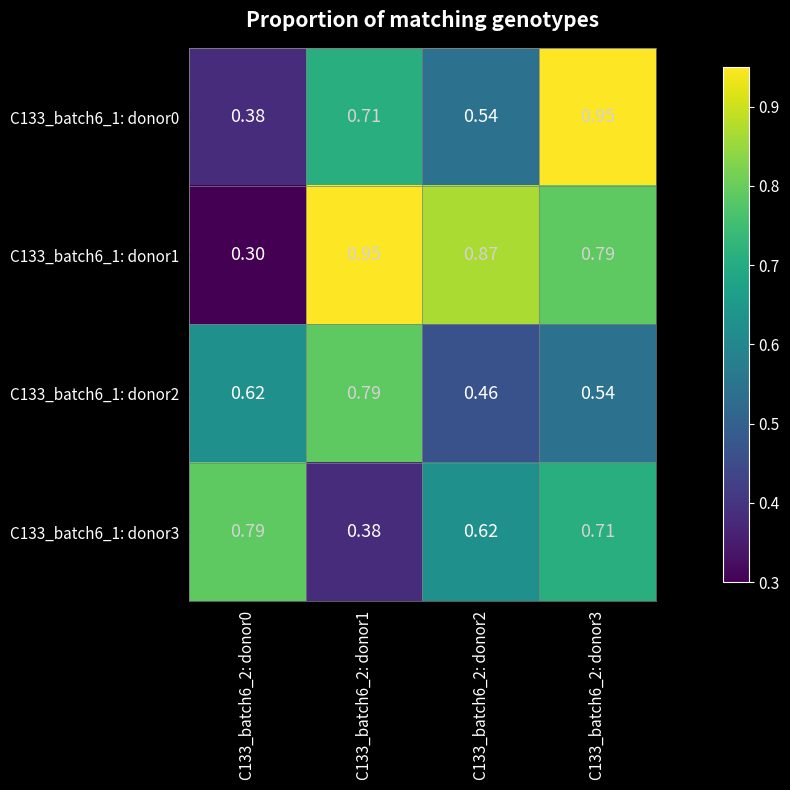

Is the value of C133_batch6_1: donor1 at C133_batch6_2: donor2 greater than the value of C133_batch6_1: donor3 at C133_batch6_2: donor2?

Yes